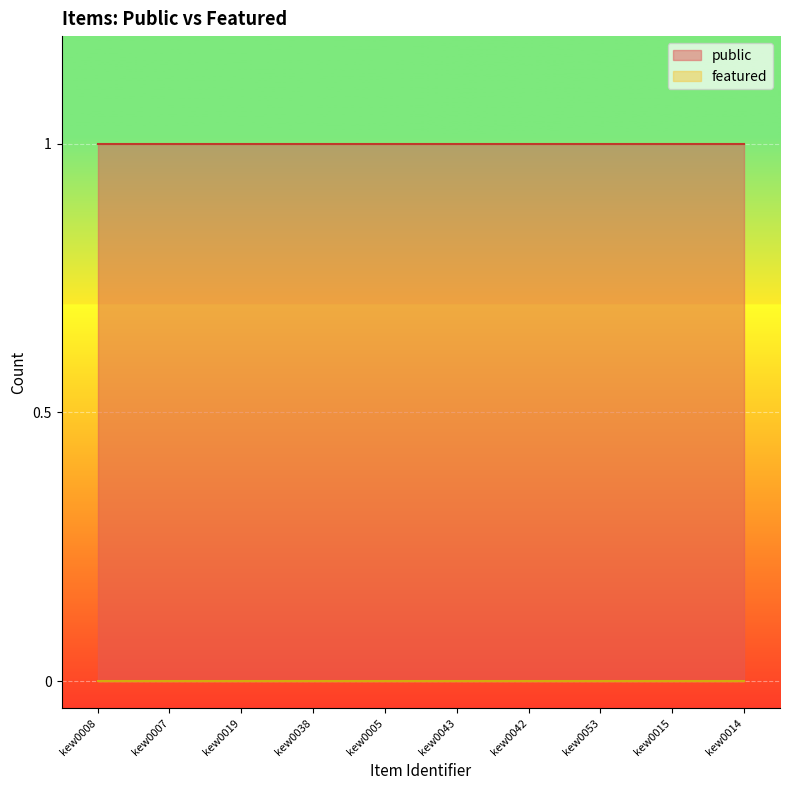

What are all the series names shown in the legend?

public, featured